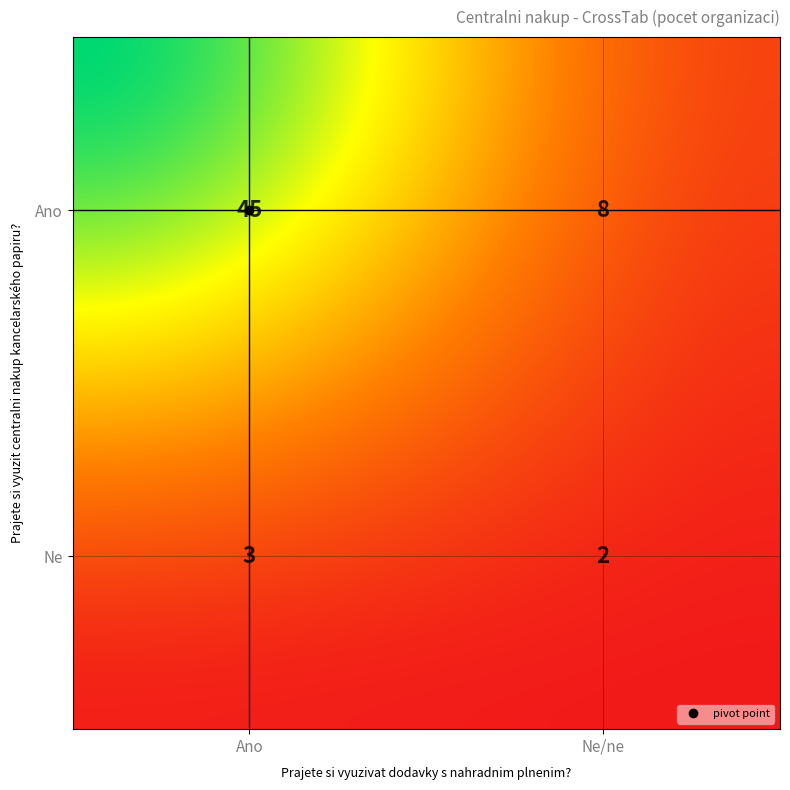

How many distinct data groups are displayed?

1